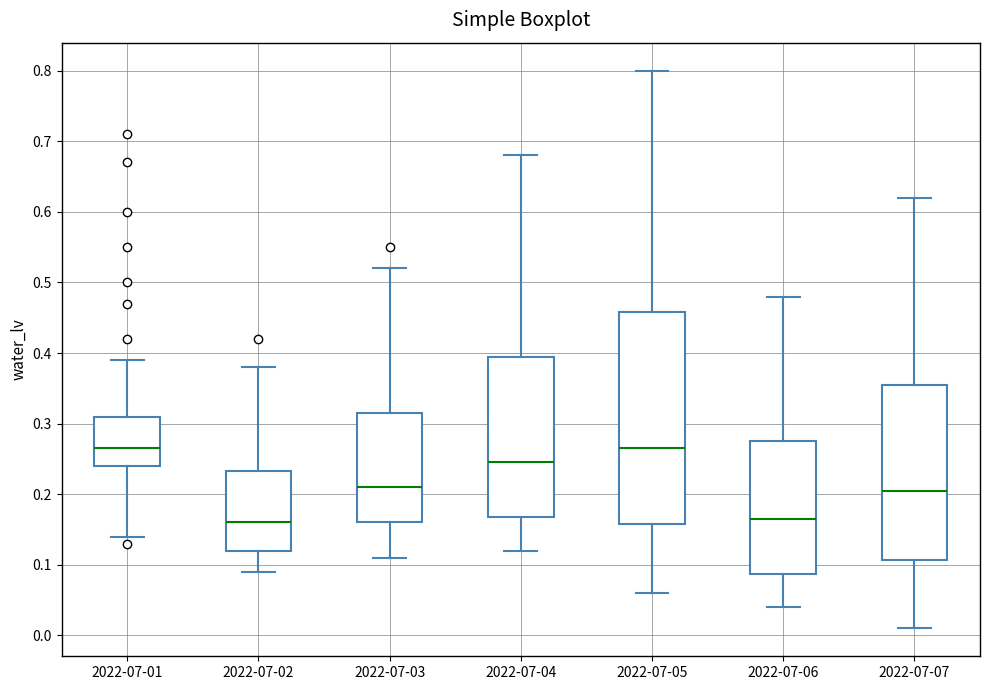

Which box is the tallest, from its lower edge to its upper edge?

2022-07-05